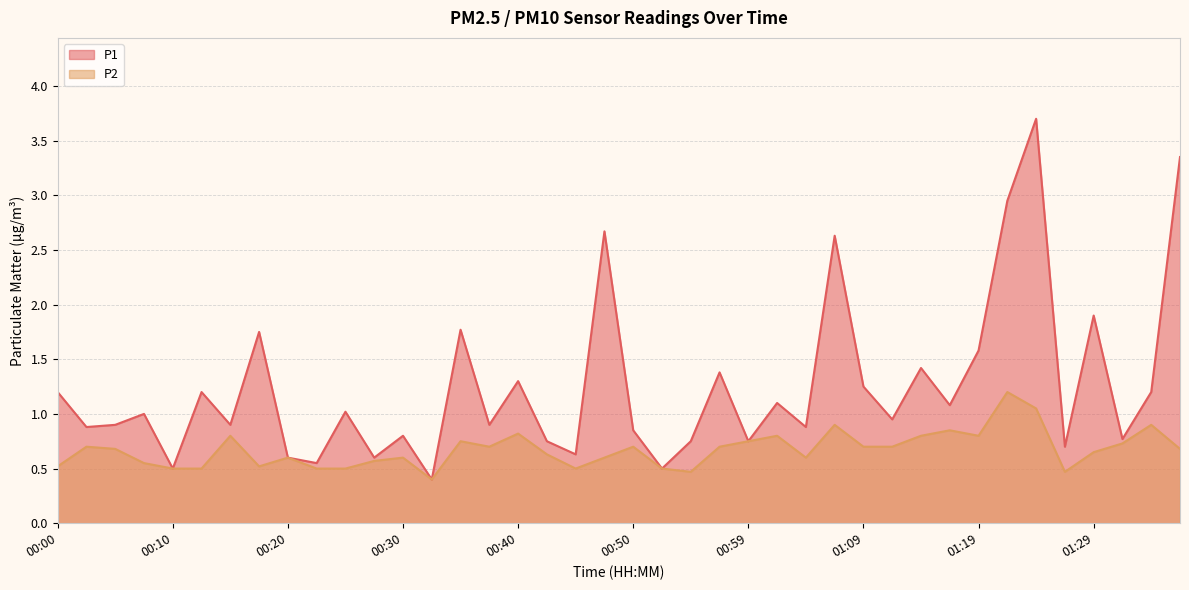

True or false: P1 has more than 2 interior local peaks.

True